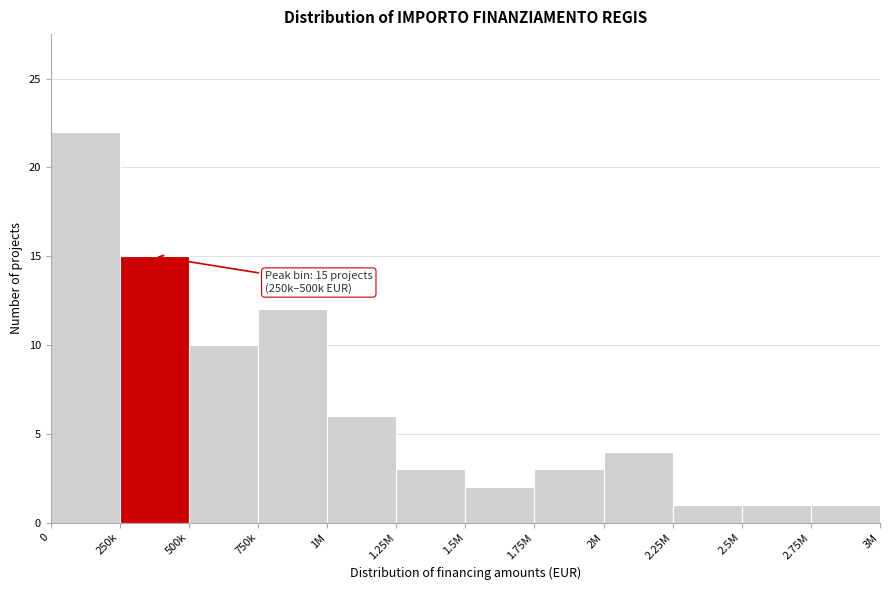

Reading right to left, extract all data points from this chart.

2.75M=1	2.5M=1	2.25M=1	2M=4	1.75M=3	1.5M=2	1.25M=3	1M=6	750k=12	500k=10	250k=15	0=22